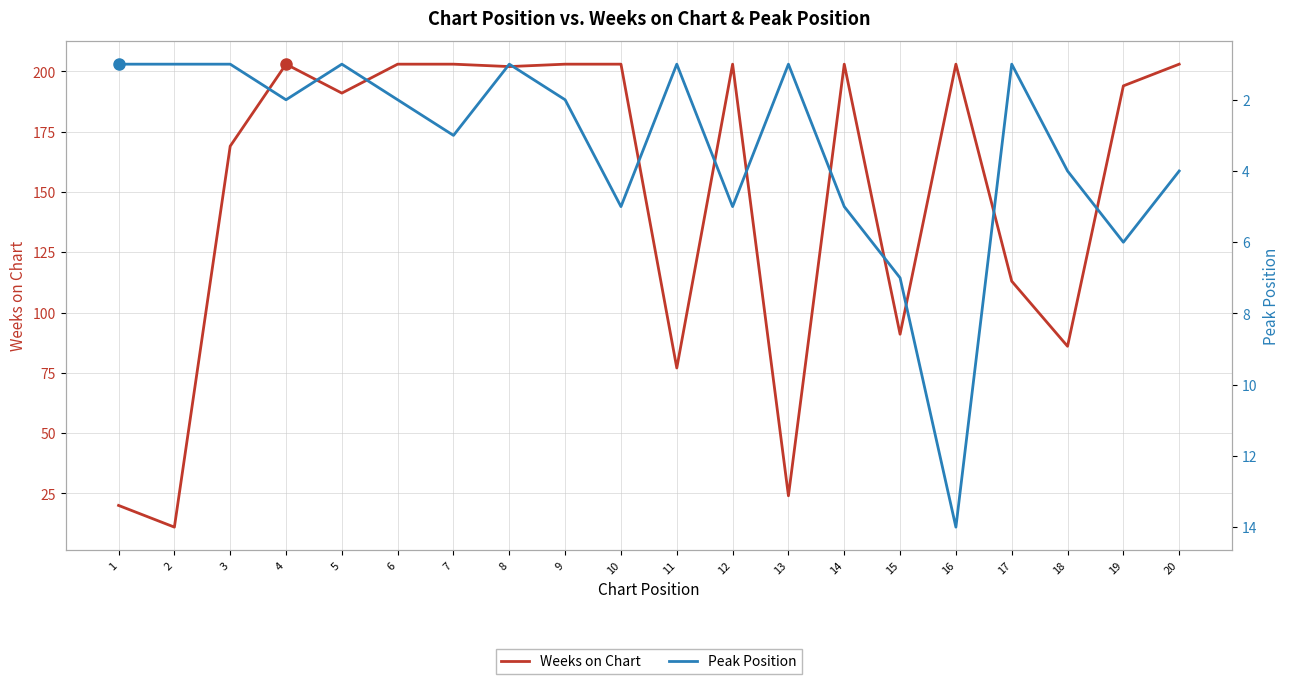

How many lines are shown in the chart?

2